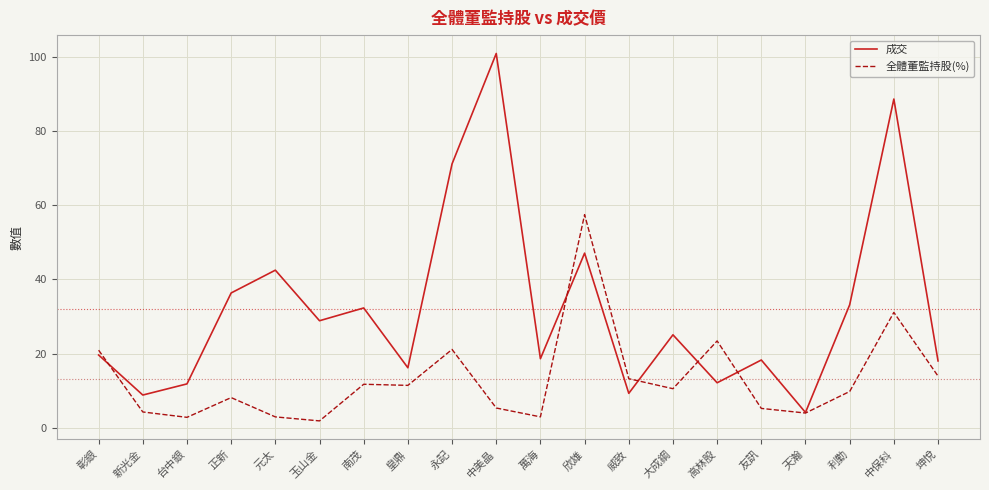

What is the sum of the 成交 values at 皇鼎 and 威致?

25.4